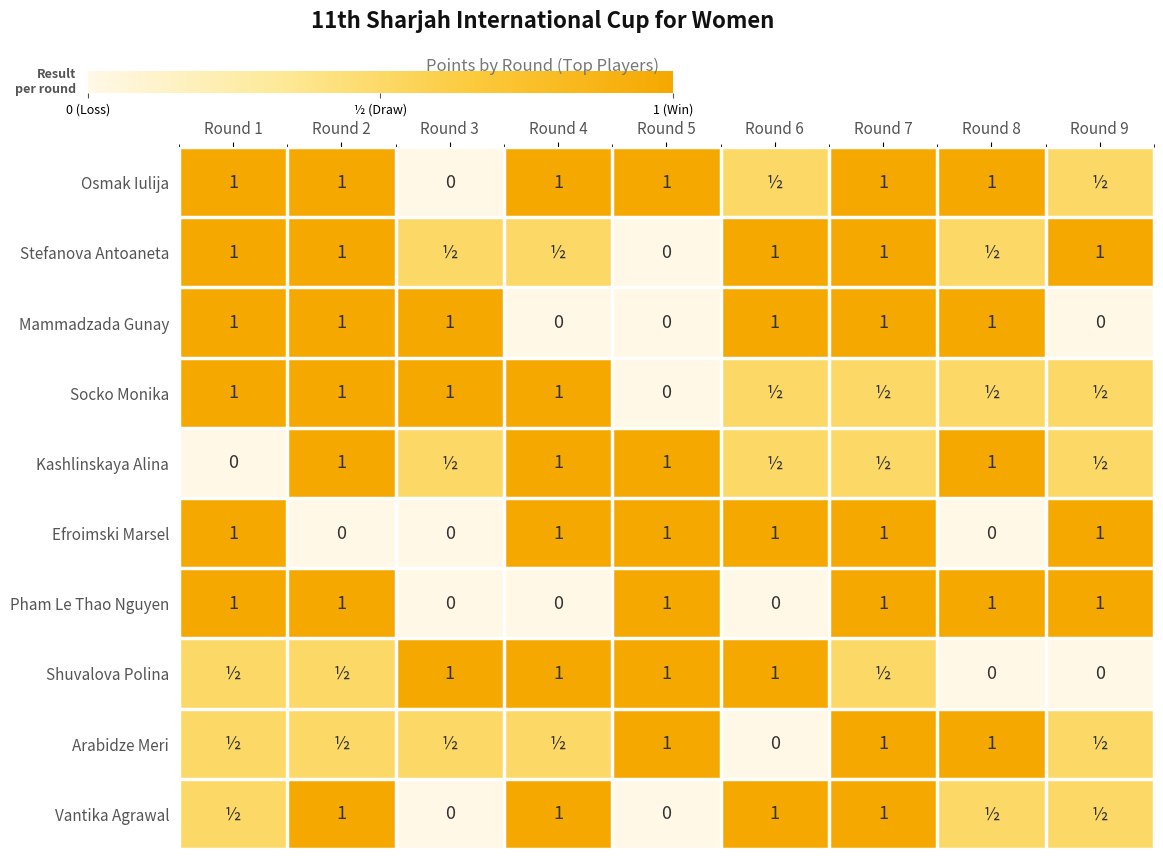

Count the Pham Le Thao Nguyen values in the range 0 to 1.

9